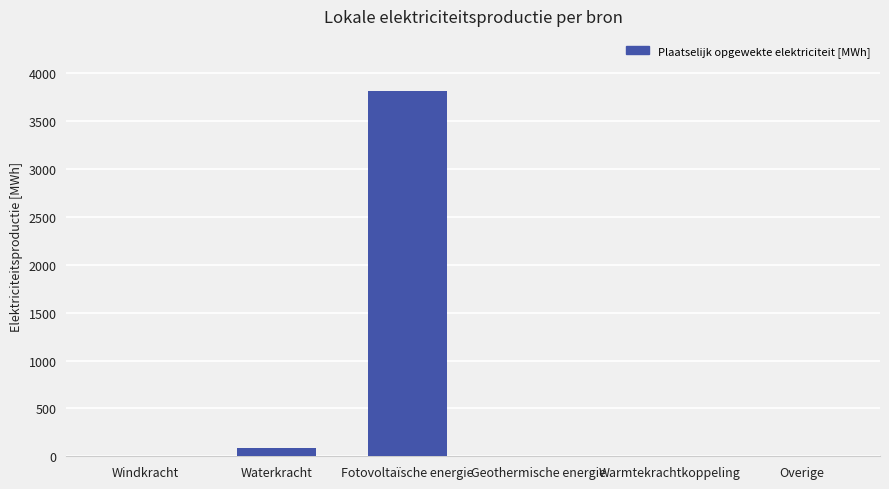

Count the number of categories in the chart.

6